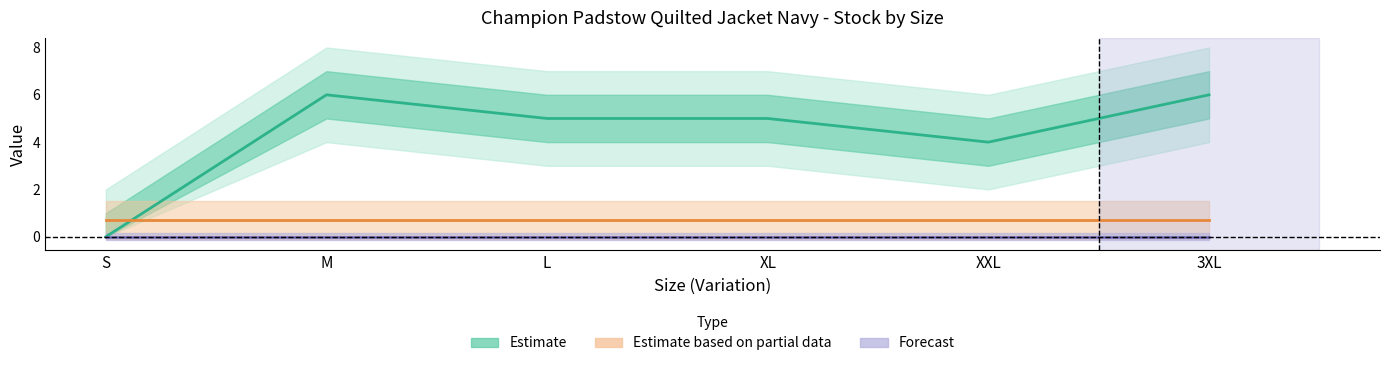

Which series changed the most between M and L?

Estimate